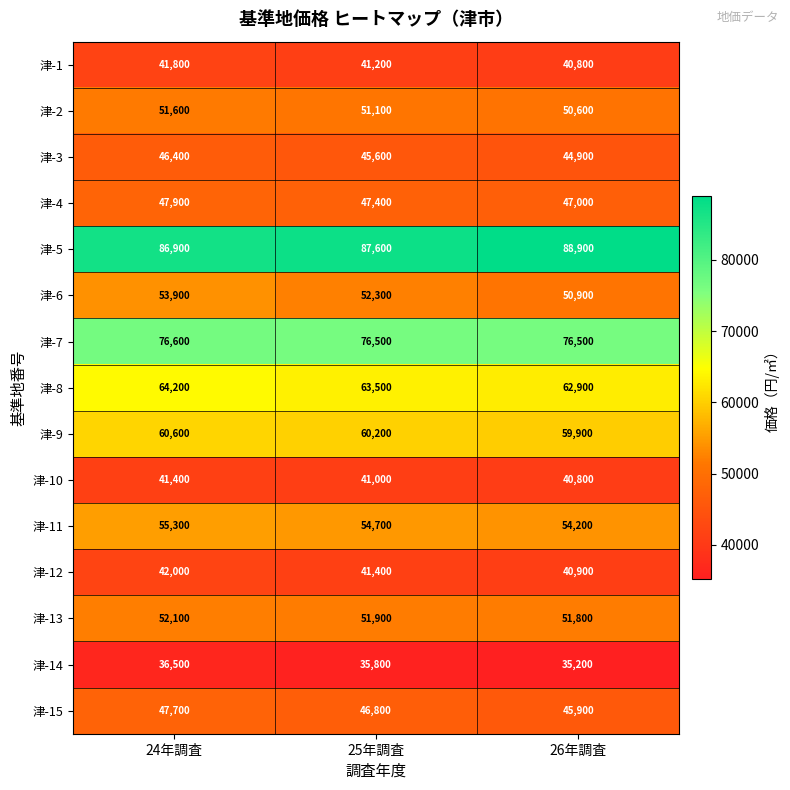

What is the approximate value of 津-11 at 24年調査, to the nearest 50?

55300